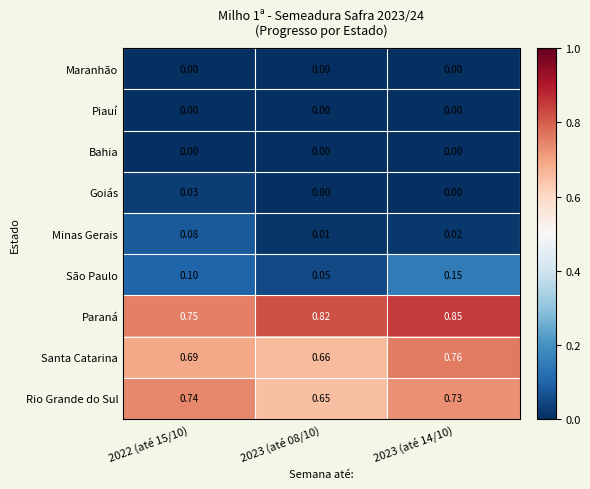

Which series changed the most between 2022 (até 15/10) and 2023 (até 08/10)?

Rio Grande do Sul